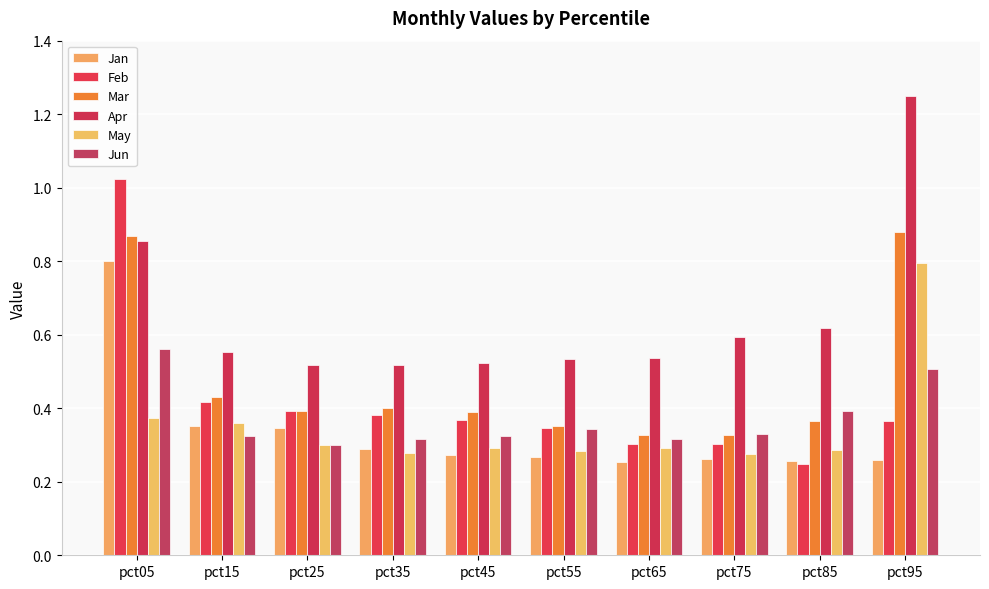

Where is Jan nearest to the value 0?

pct65